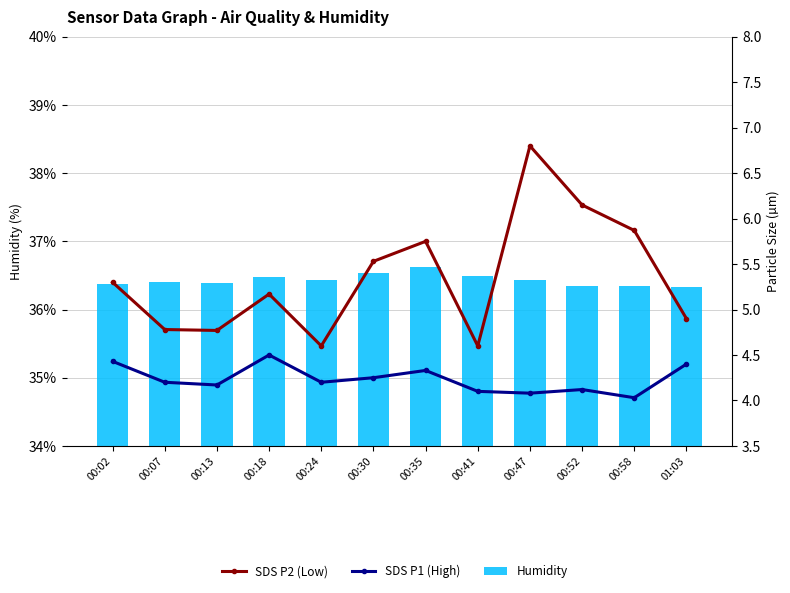

Reading left to right, extract all data points from this chart.

BME280 Humidity: 36.4	36.4	36.4	36.5	36.4	36.5	36.6	36.5	36.4	36.3	36.4	36.3
SDS_P1 (High): 5.3	4.8	4.8	5.2	4.6	5.5	5.8	4.6	6.8	6.2	5.9	4.9
SDS_P2 (Low): 4.4	4.2	4.2	4.5	4.2	4.2	4.3	4.1	4.1	4.1	4.0	4.4